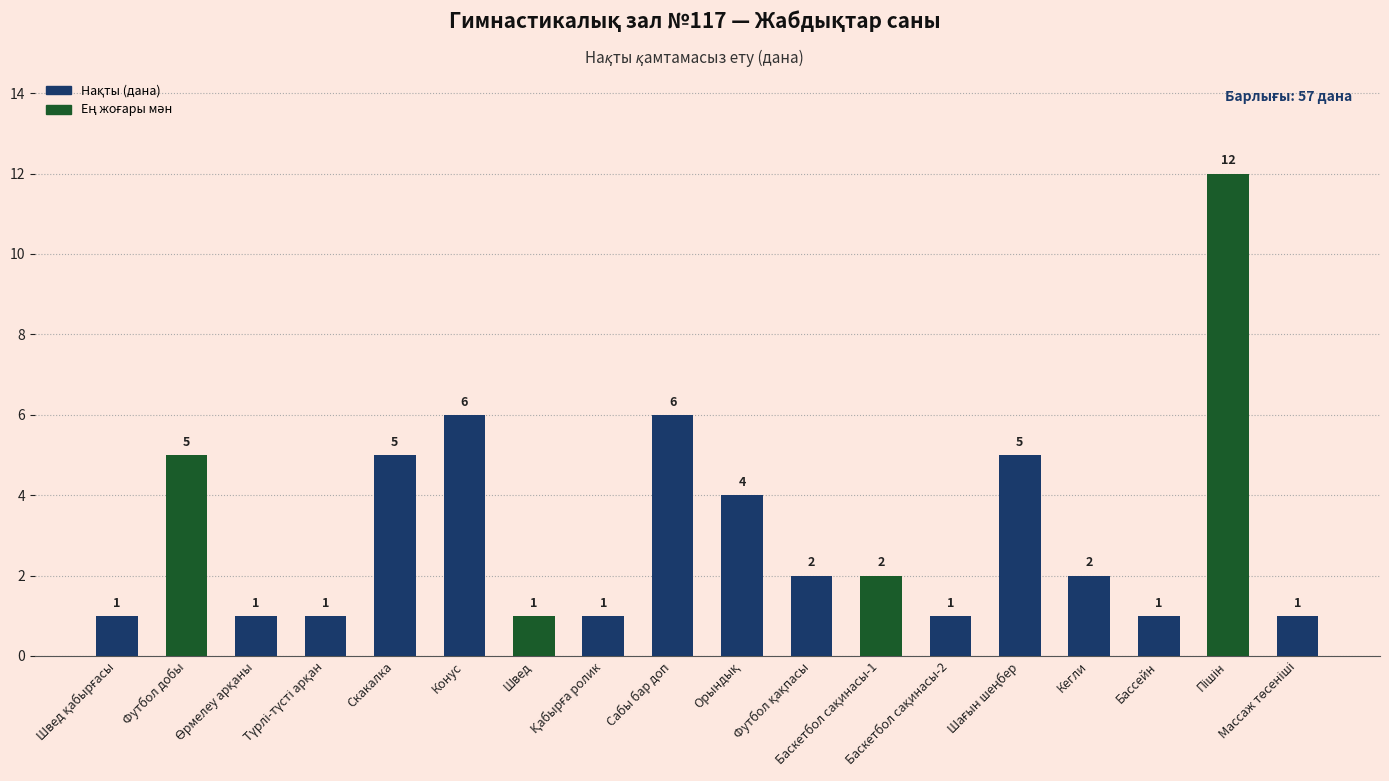

What is the maximum value shown in the chart?

12